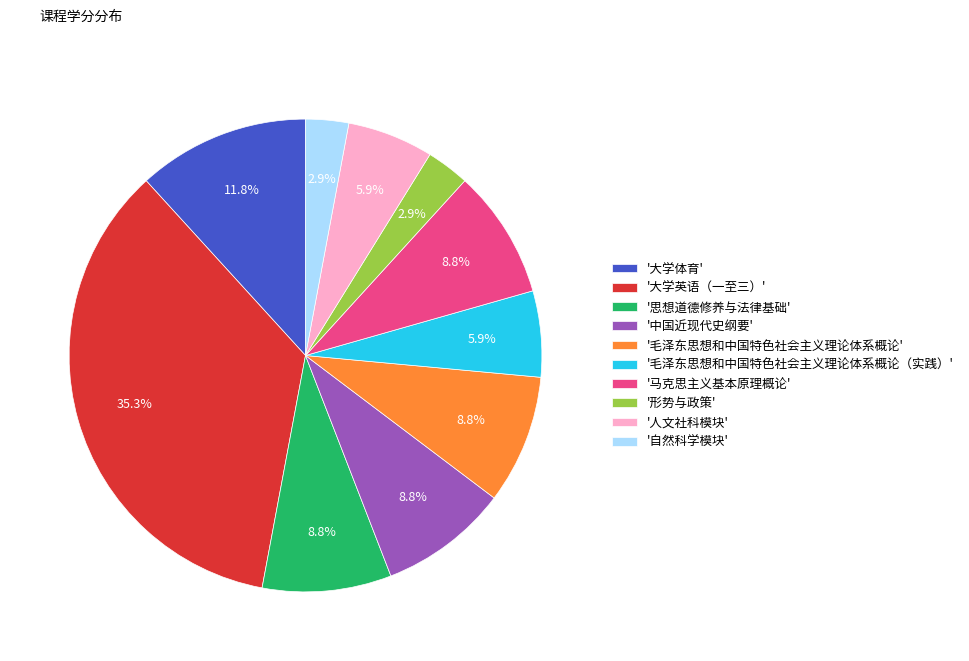

Which has a higher value, '大学体育' or '毛泽东思想和中国特色社会主义理论体系概论'?

'大学体育'